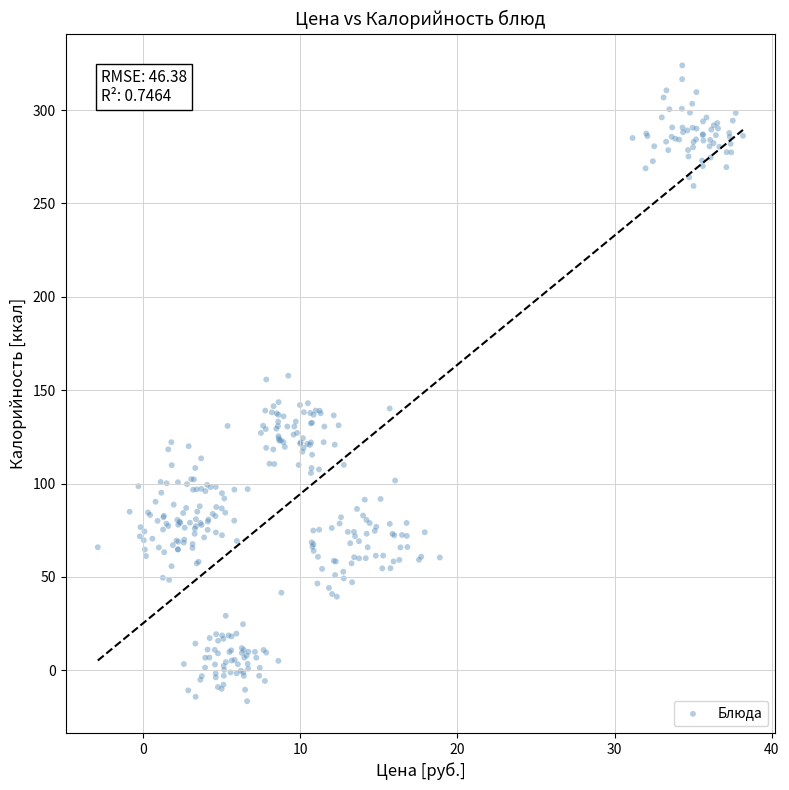

What is the range of Y values (max minus min)?

340.5